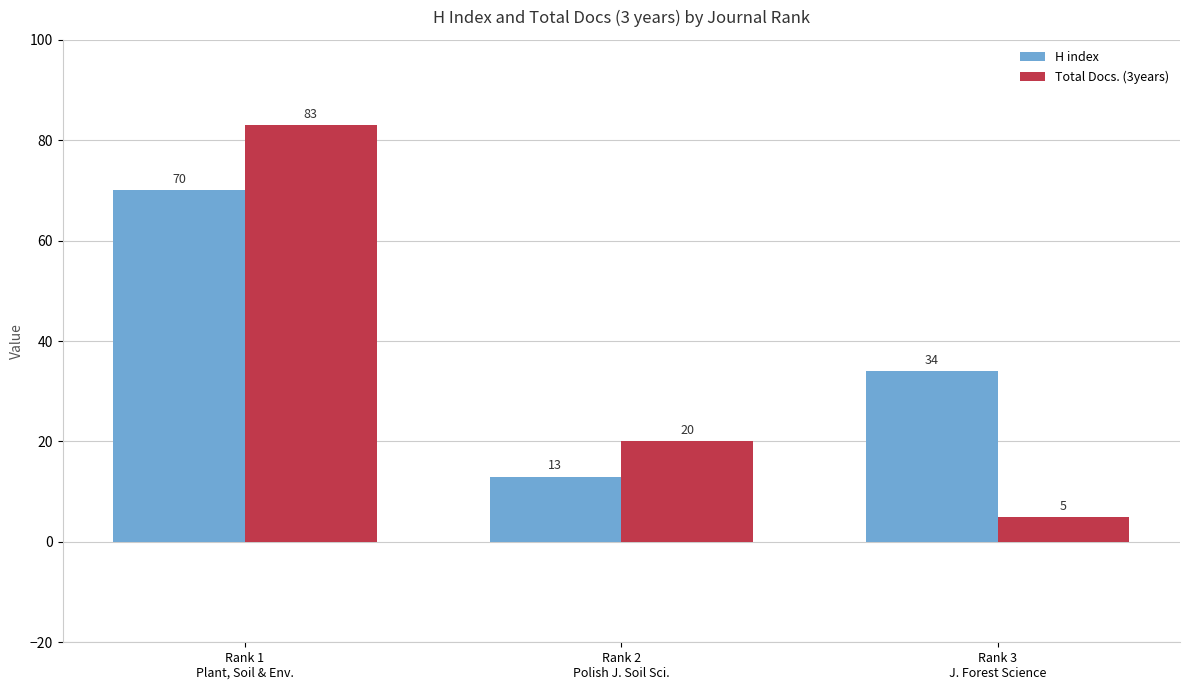

How many data points in H index are less than 34?

1